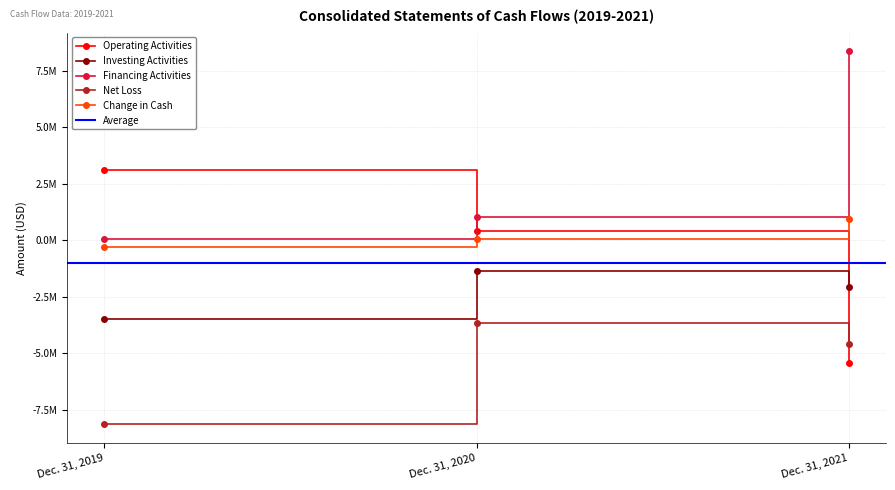

What is the average value of the Investing Activities series?

-2311718